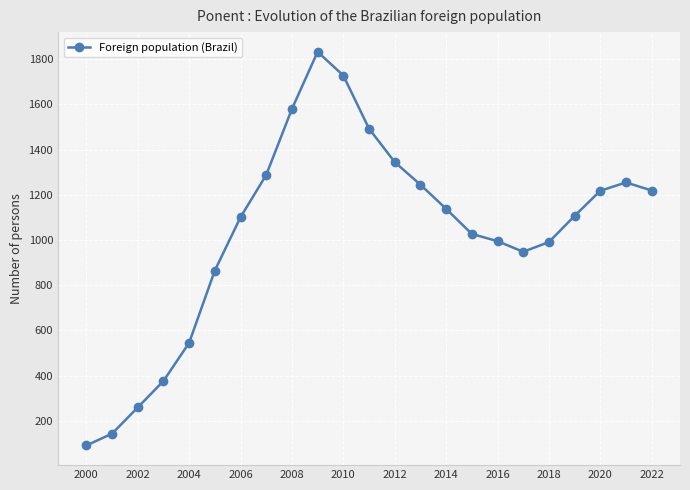

What is the sum of all values?

23790